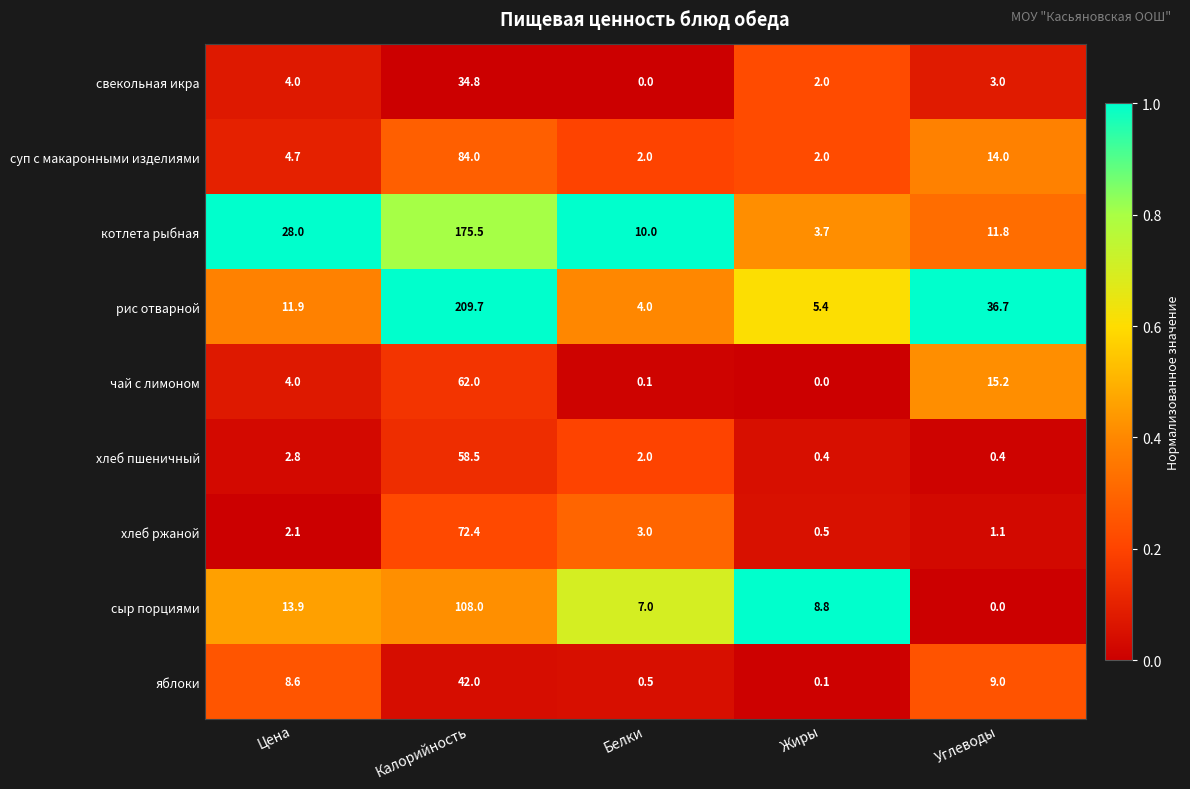

The value of сыр порциями at Калорийность is 108.0. True or false?

True